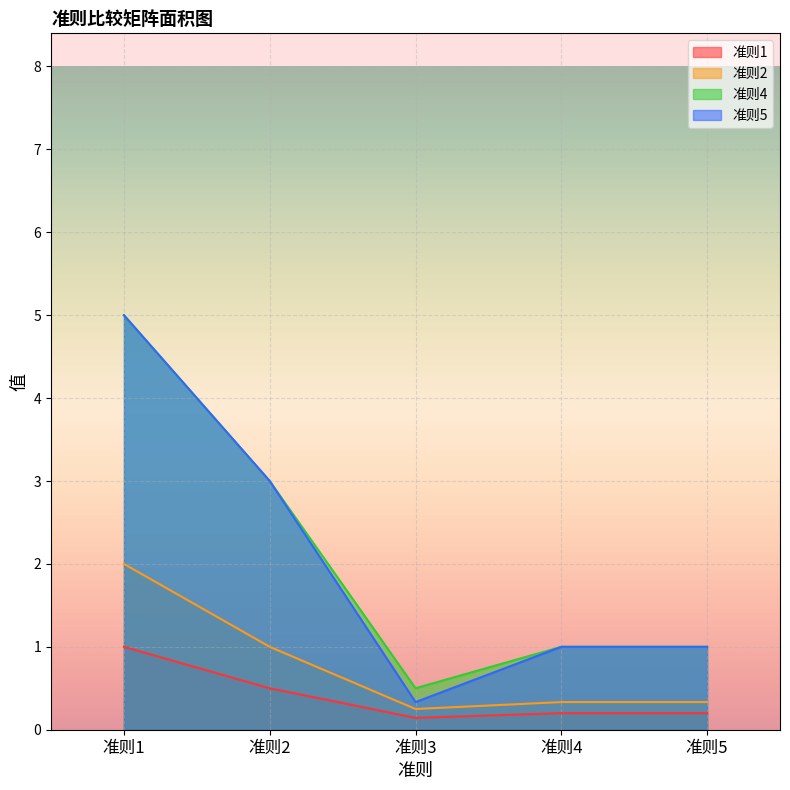

True or false: 准则2 has a value of 2.0 at 准则1.

True